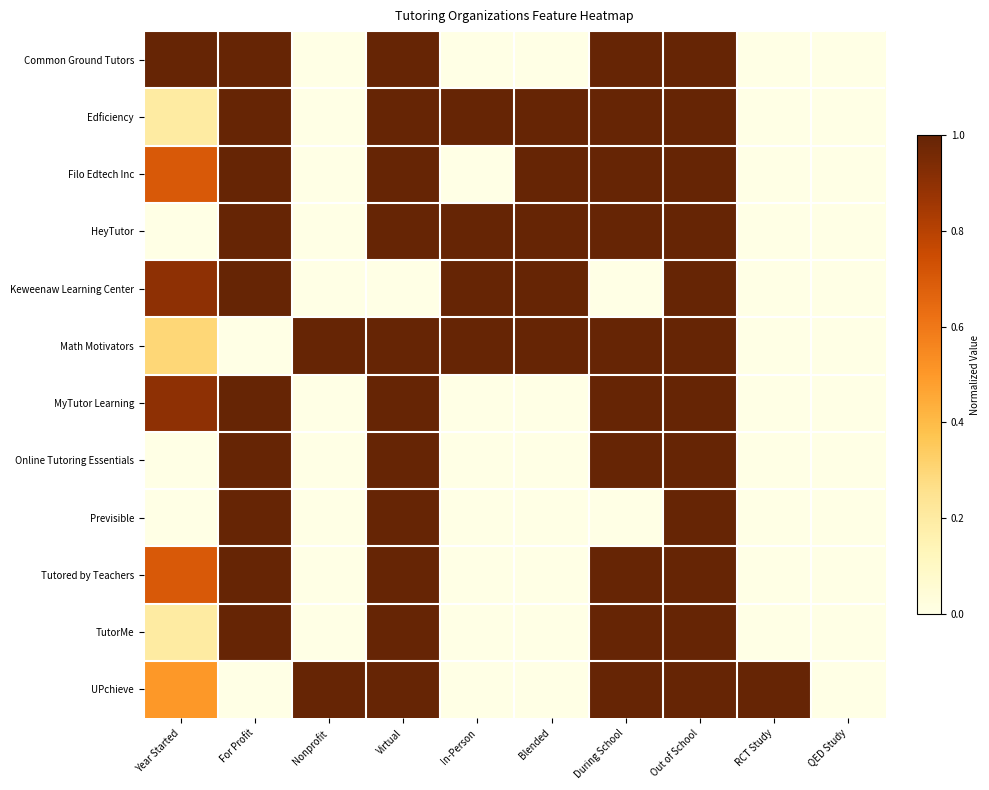

Which series has the largest range (max minus min)?

Common Ground Tutors